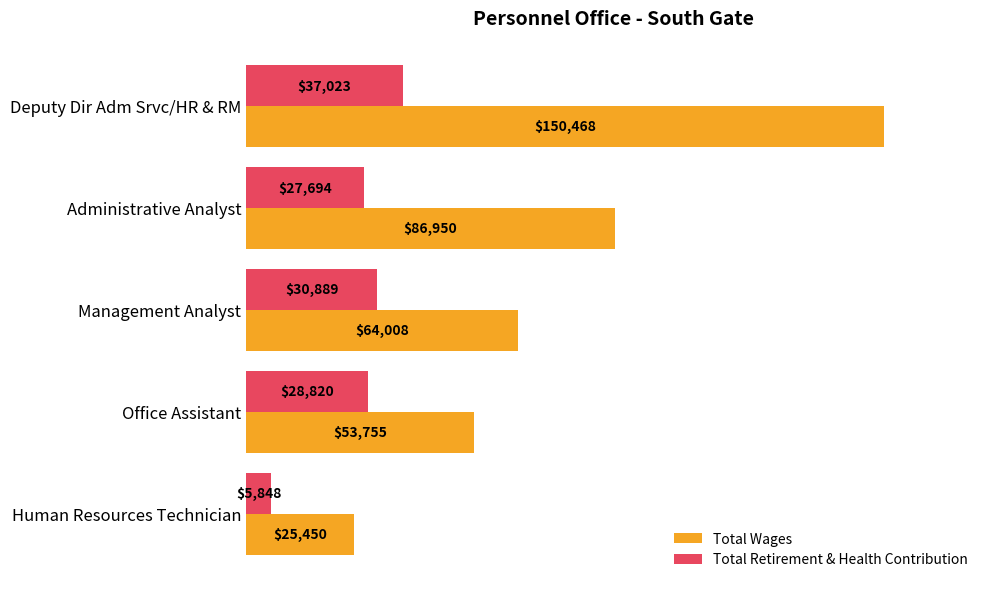

At which label is Total Retirement & Health Contribution closest to 21435?

Administrative Analyst